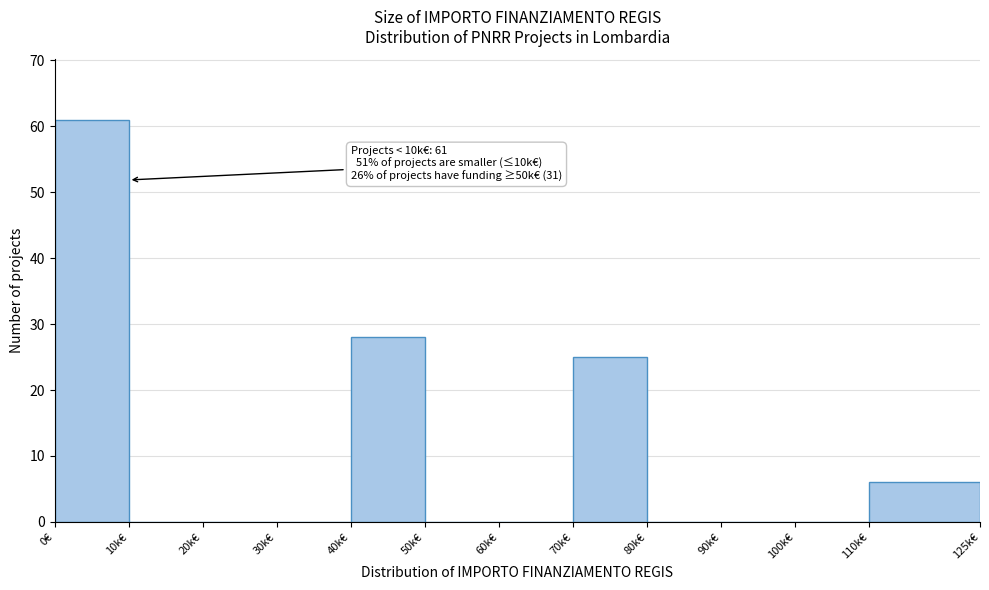

Reading right to left, what are all the values shown in this chart?

110k€=6	100k€=0	90k€=0	80k€=0	70k€=25	60k€=0	50k€=0	40k€=28	30k€=0	20k€=0	10k€=0	0€=61